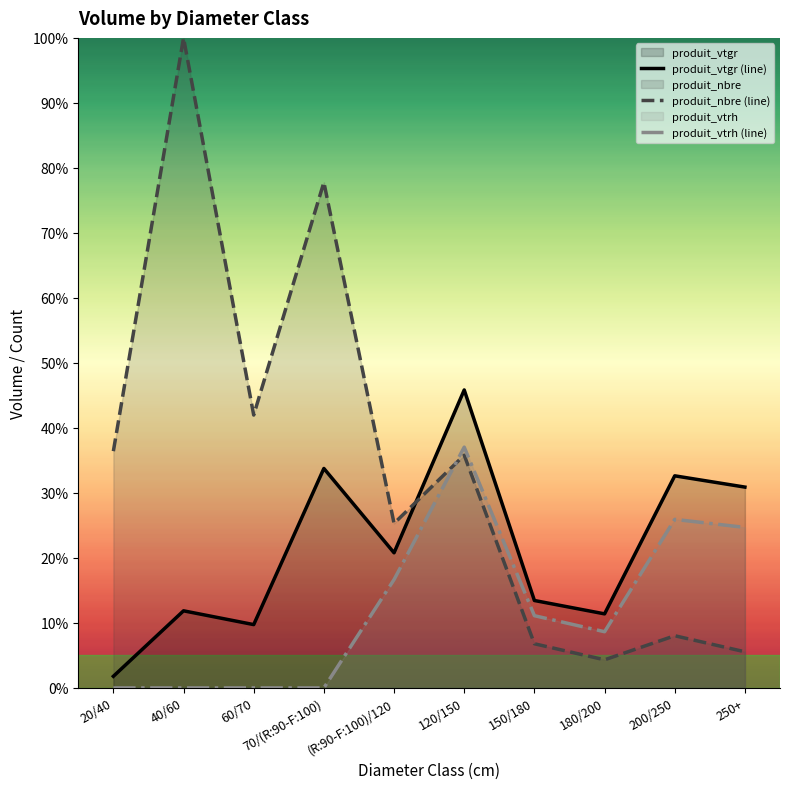

What is the sum of all produit_nbre (line) values?

342.0